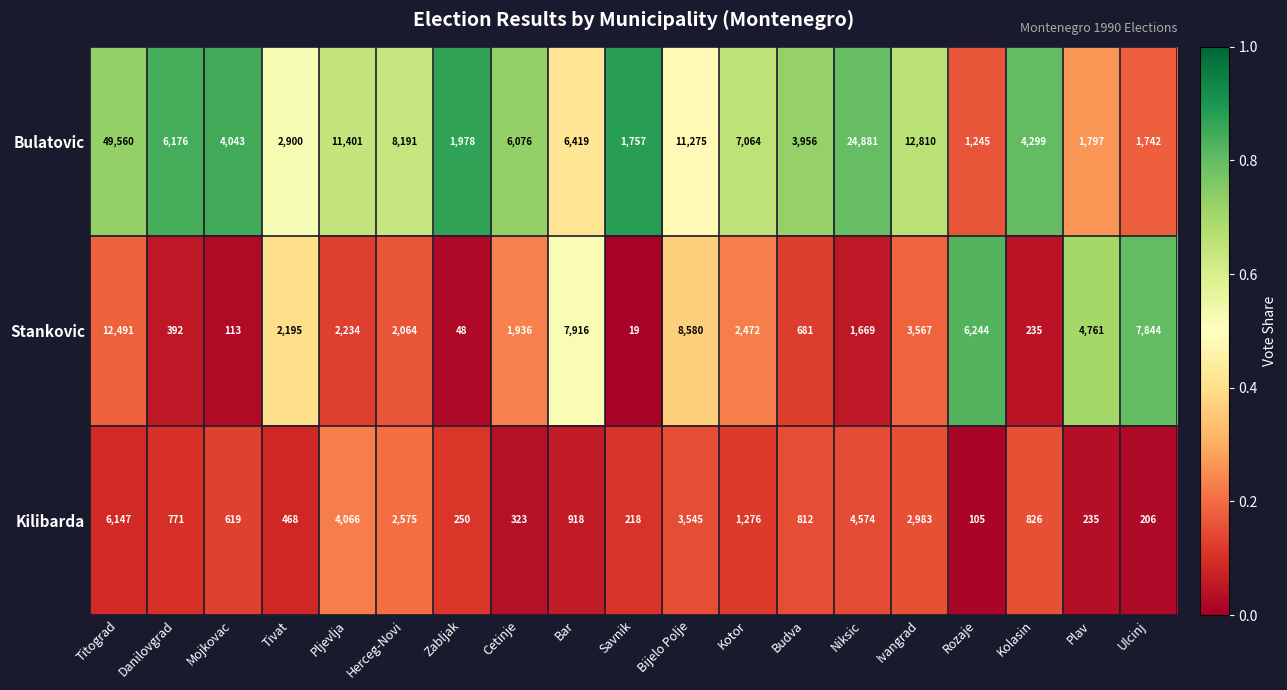

True or false: Kilibarda has a value of 6488 at Pljevlja.

False